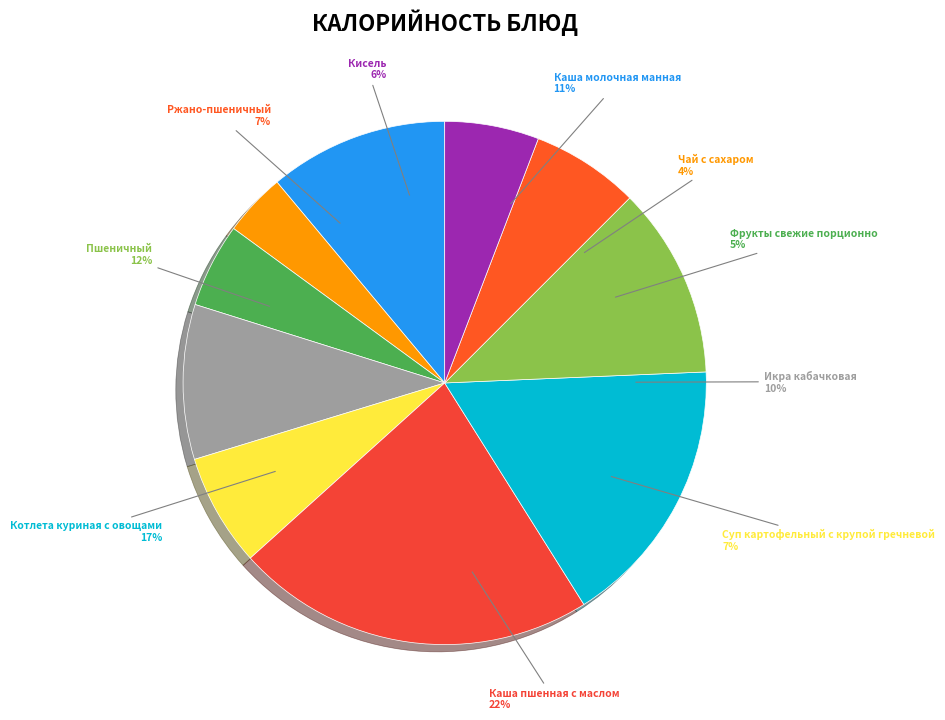

Does any single category account for the majority?

No